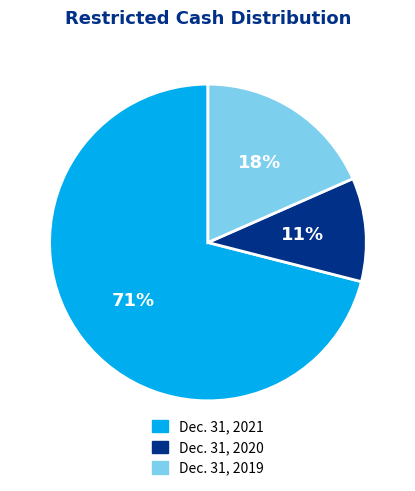

What is the largest slice in the pie chart?

Dec. 31, 2021